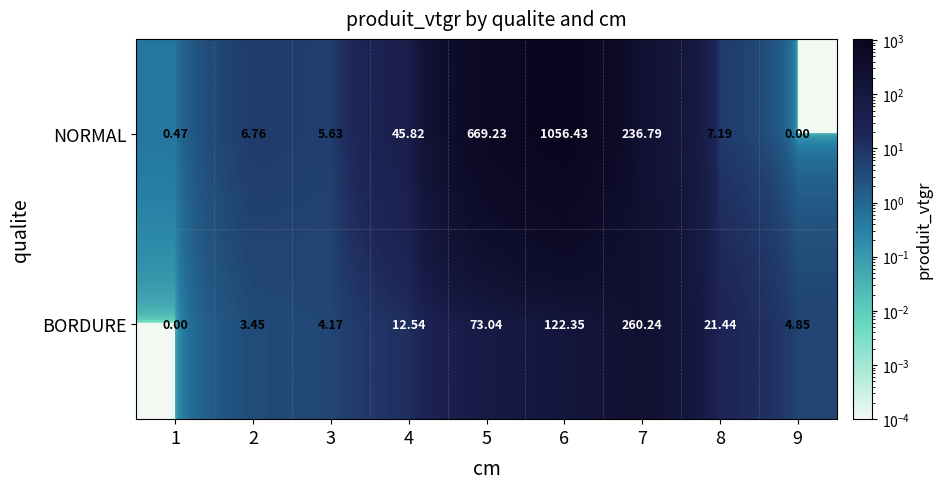

Is the value of NORMAL at 3 greater than the value of BORDURE at 7?

No